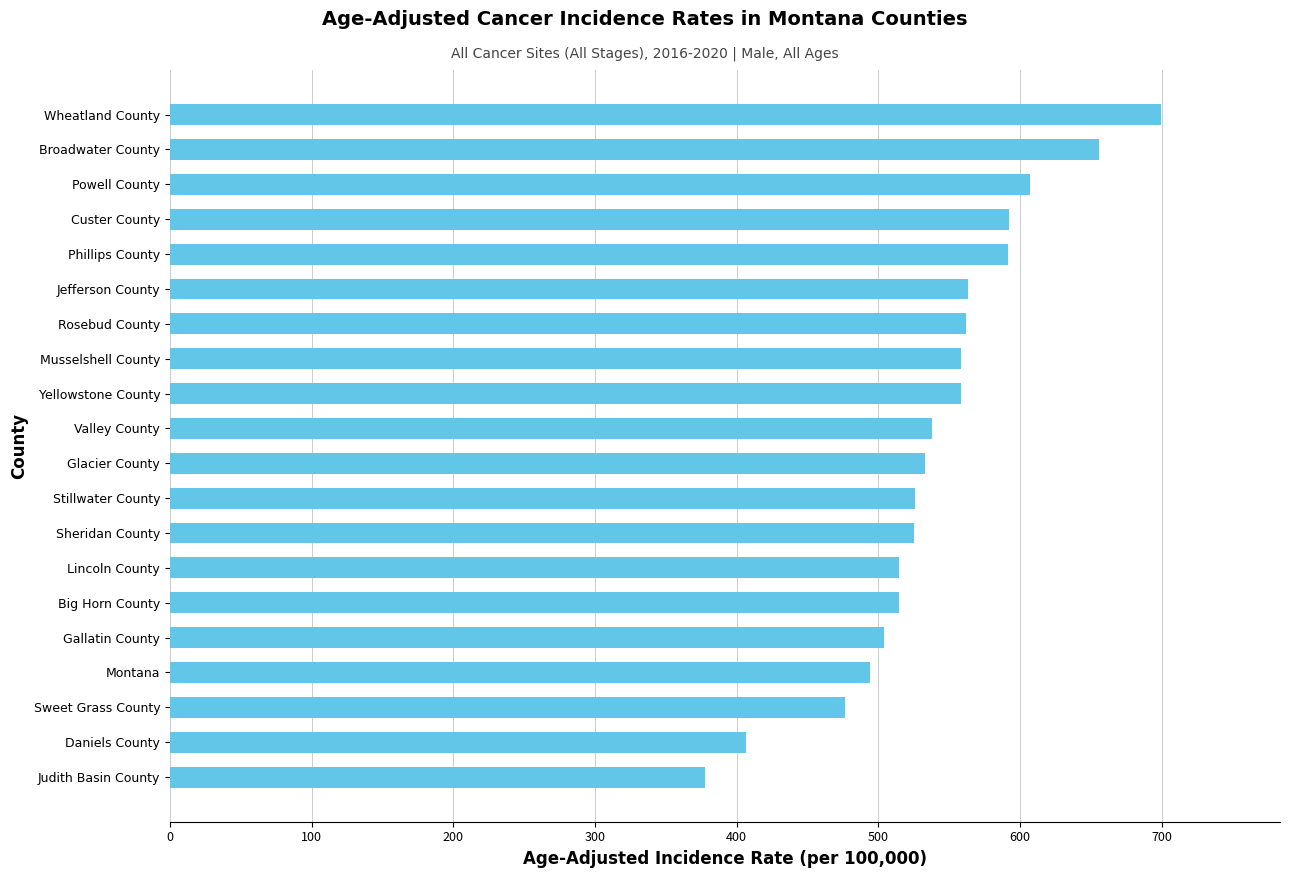

What is the smallest value displayed?

377.6